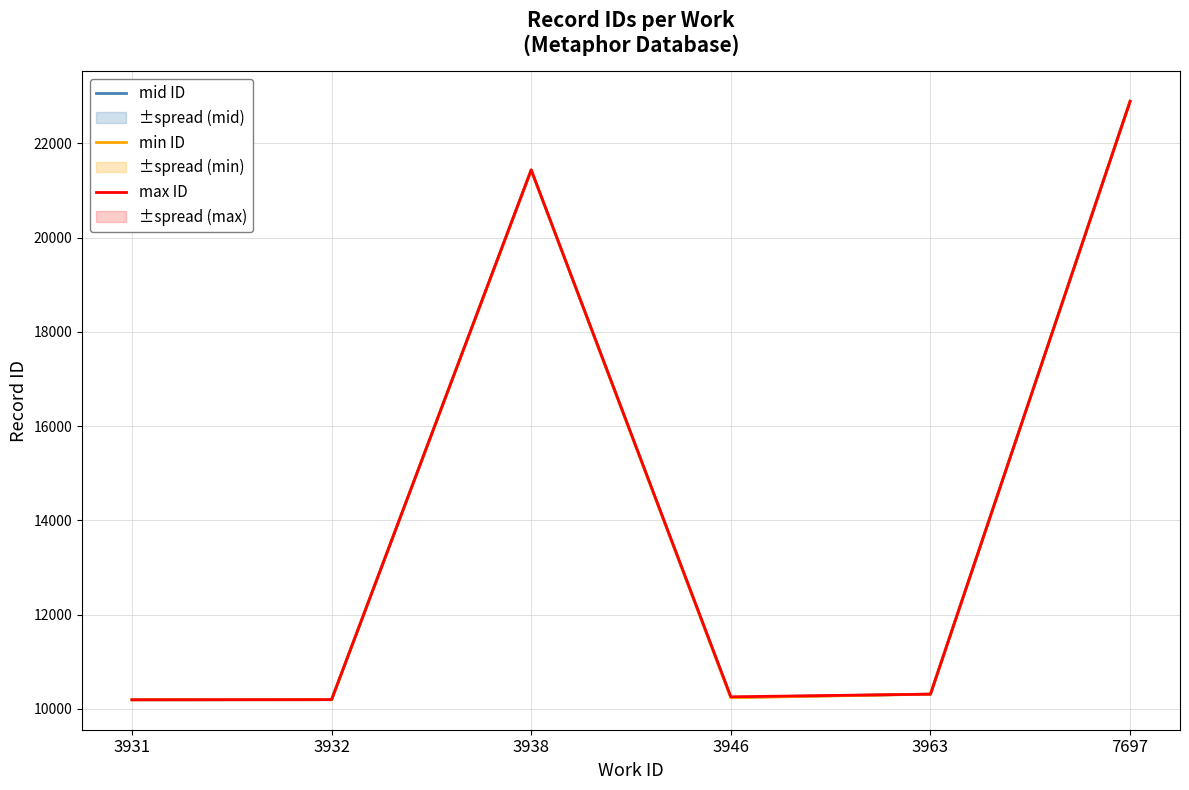

Reading right to left, extract all data points from this chart.

mid ID: 7697=22893	3963=10313	3946=10246	3938=21435	3932=10196	3931=10193
min ID: 7697=22893	3963=10313	3946=10237	3938=21433	3932=10196	3931=10193
max ID: 7697=22893	3963=10313	3946=10256	3938=21438	3932=10196	3931=10193